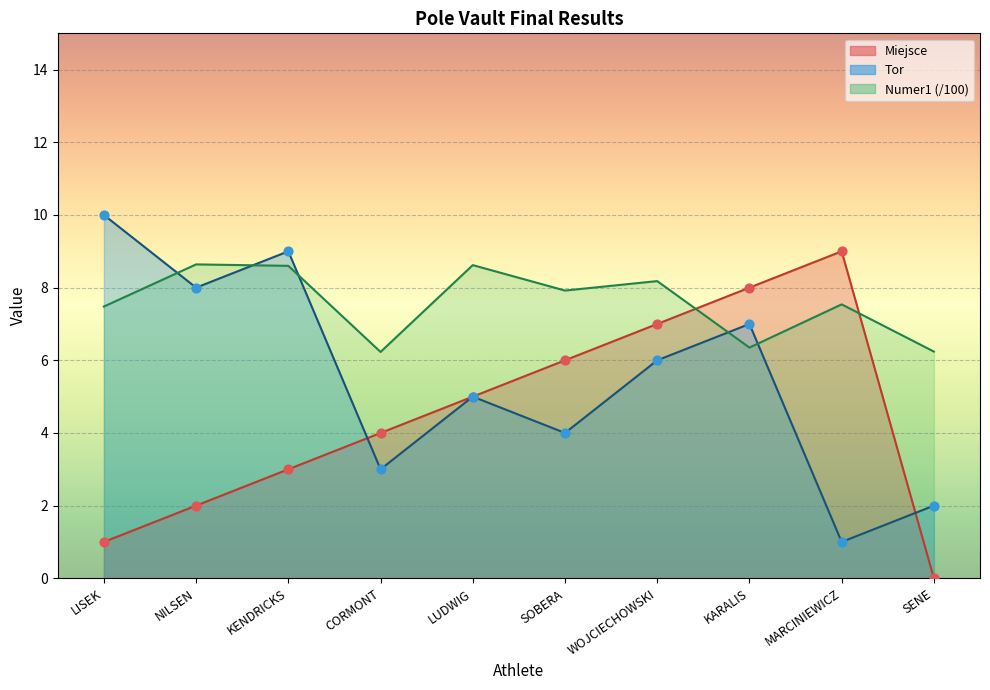

What is the total value across all series at KENDRICKS?

20.6